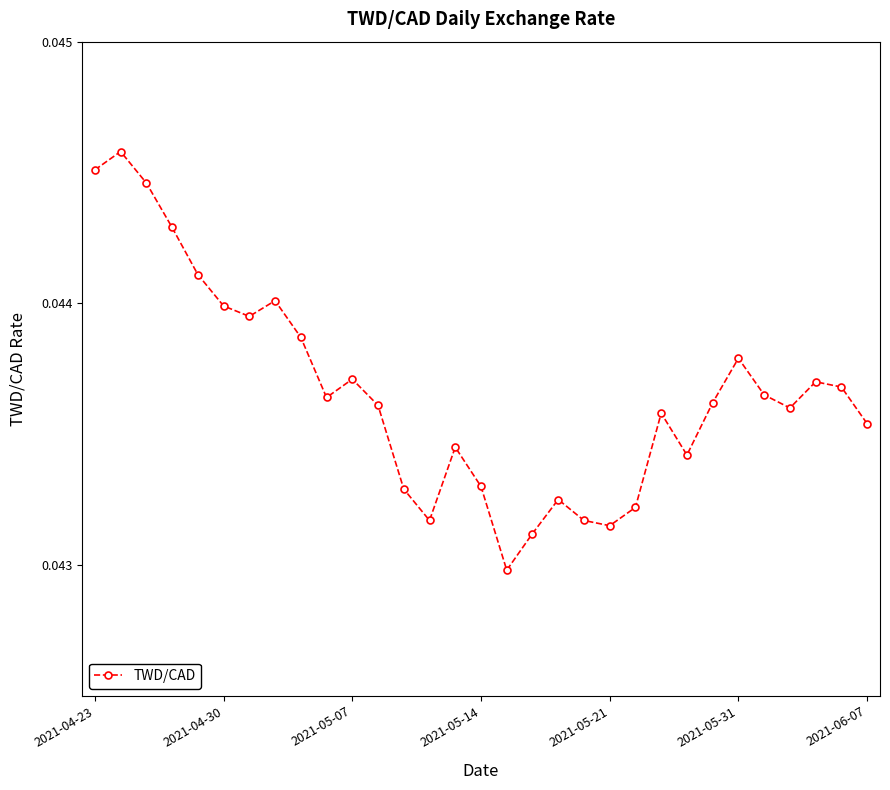

How many points are lower than both their immediate neighbors (excluding endpoints)?

7